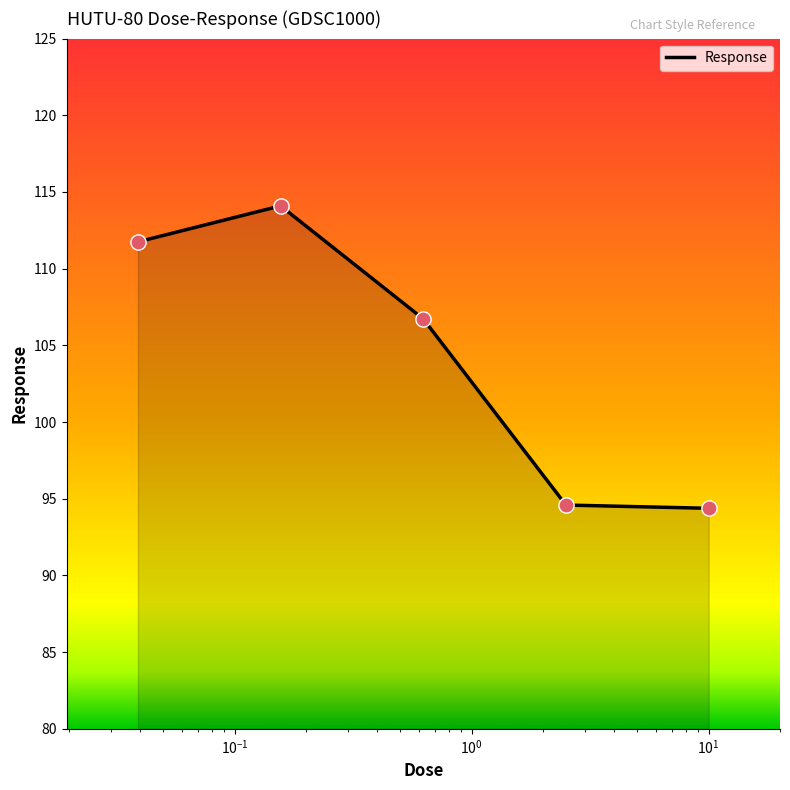

How many interior local peaks (higher than both neighbors) does the data have?

1